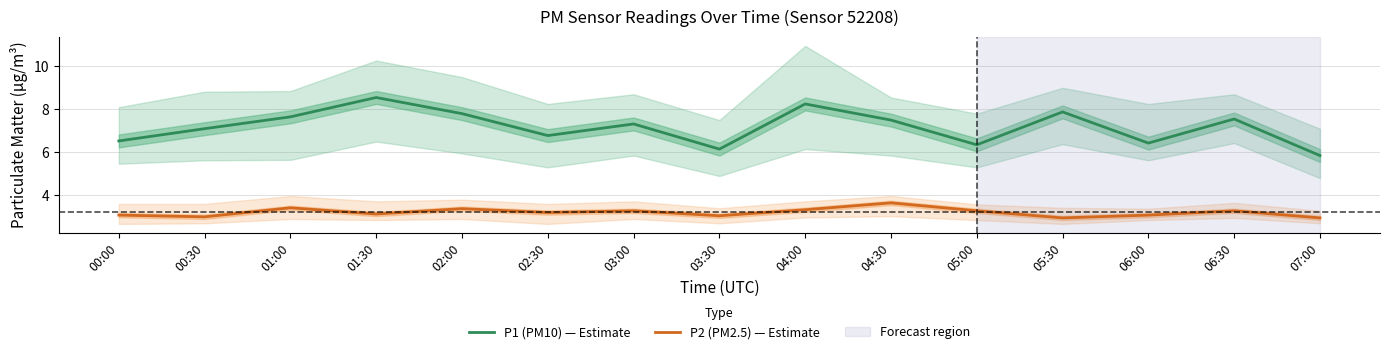

Which label corresponds to the smallest value in the chart?

05:30